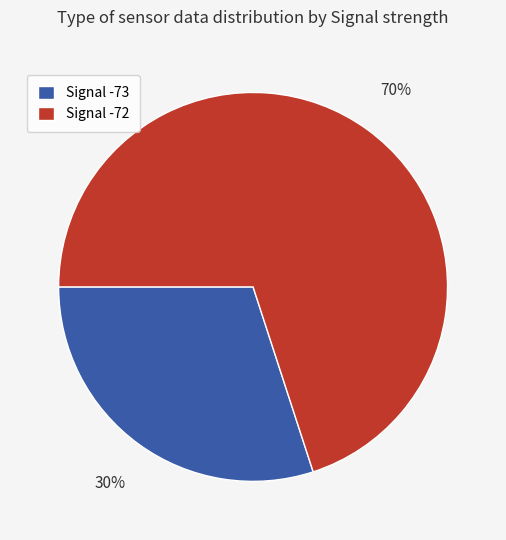

Which slice is the smallest?

Signal -73